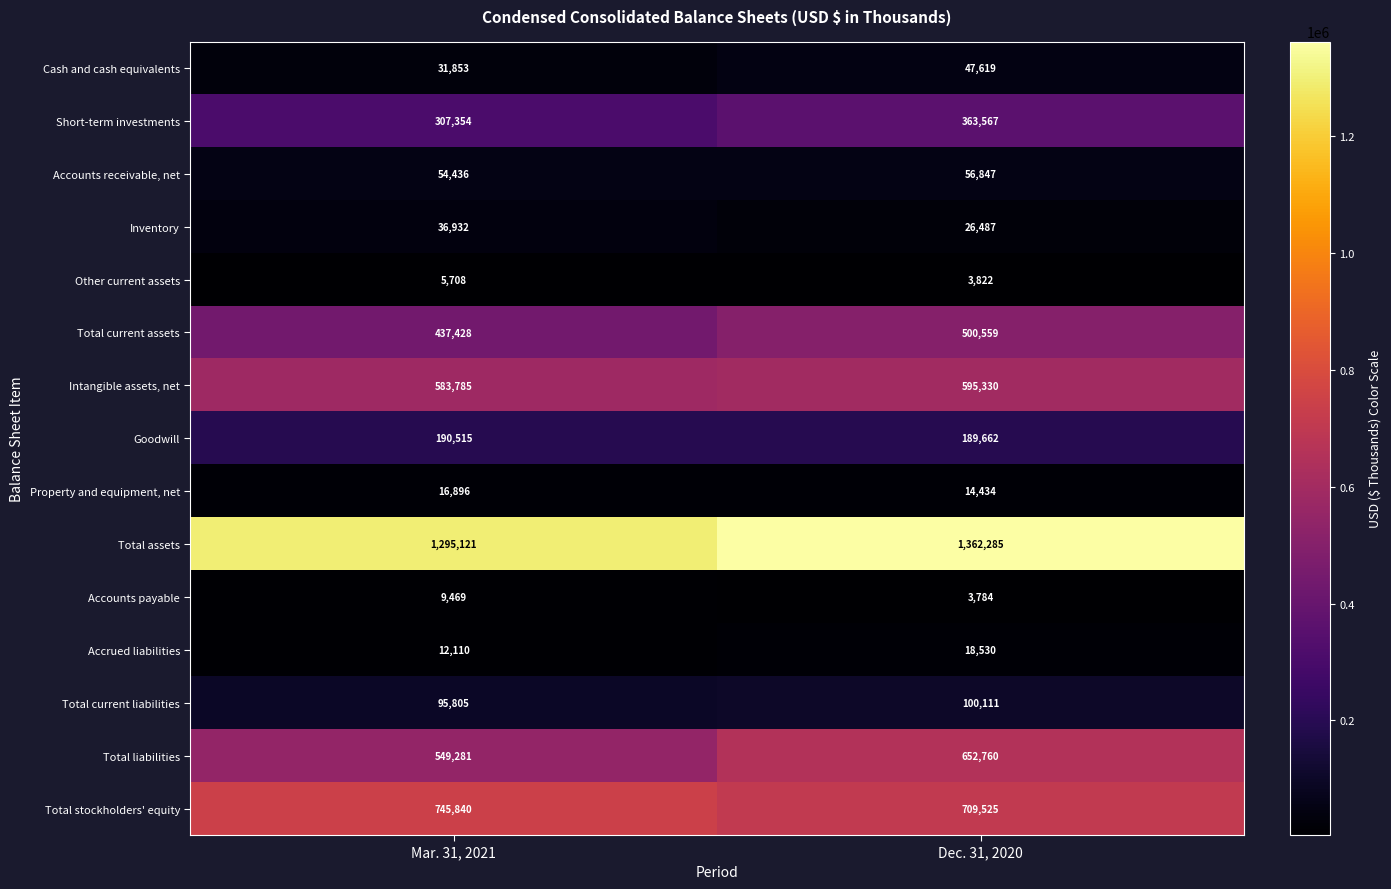

What is the difference between the Other current assets values at Dec. 31, 2020 and Mar. 31, 2021?

1886